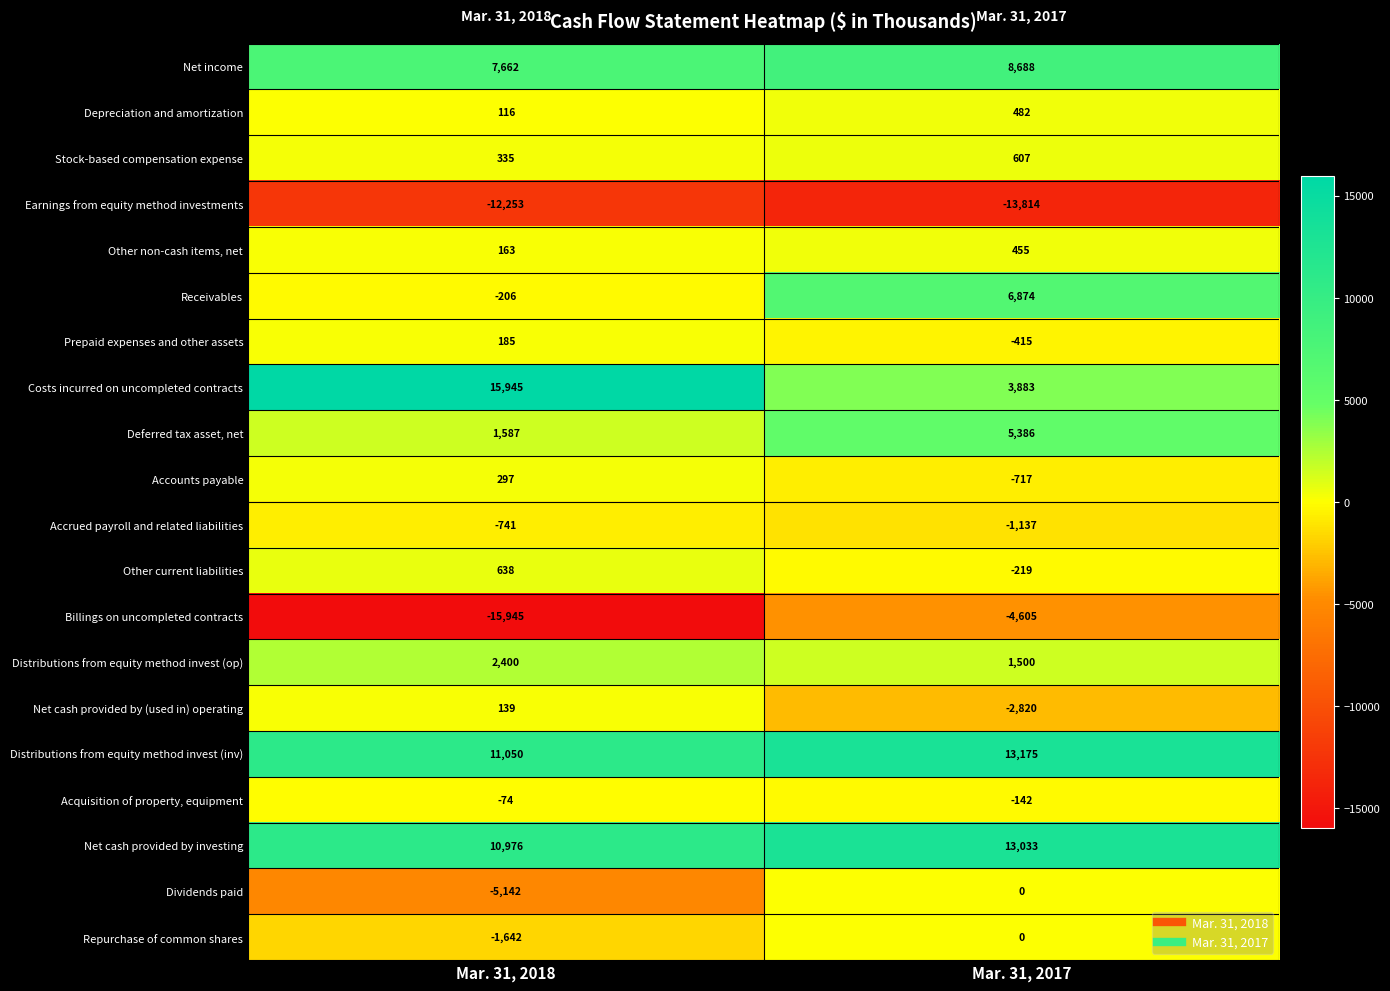

Rank the categories by Receivables value from highest to lowest.

Mar. 31, 2017, Mar. 31, 2018